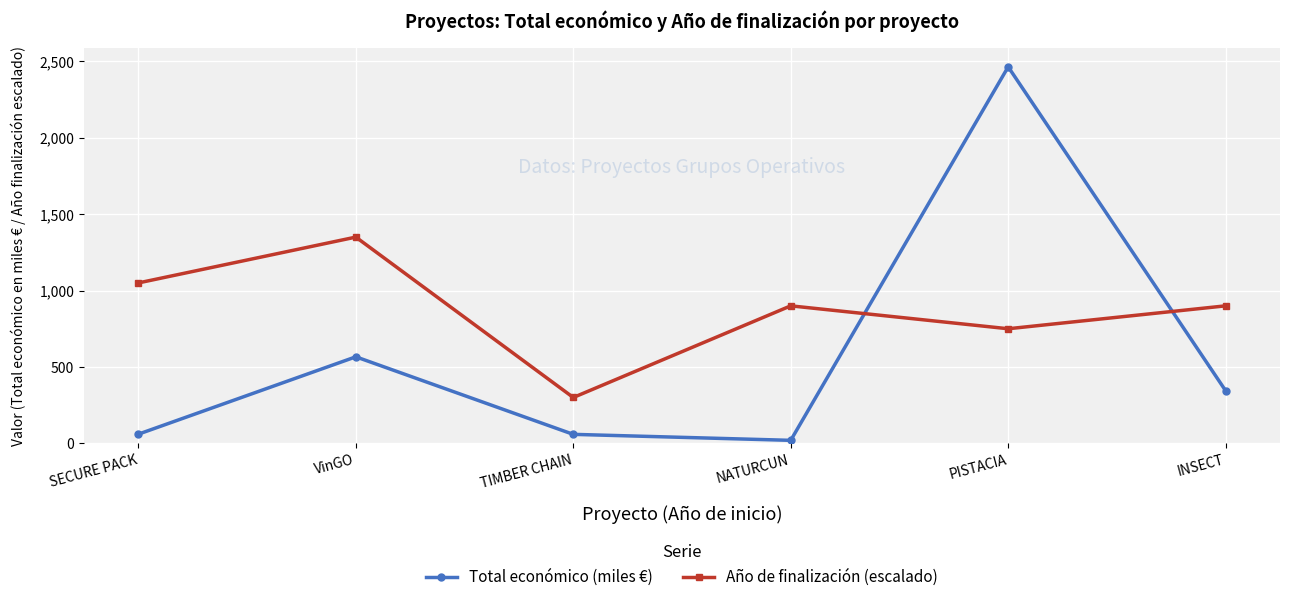

How many Año de finalización (escalado) values are between 750 and 1050?

4